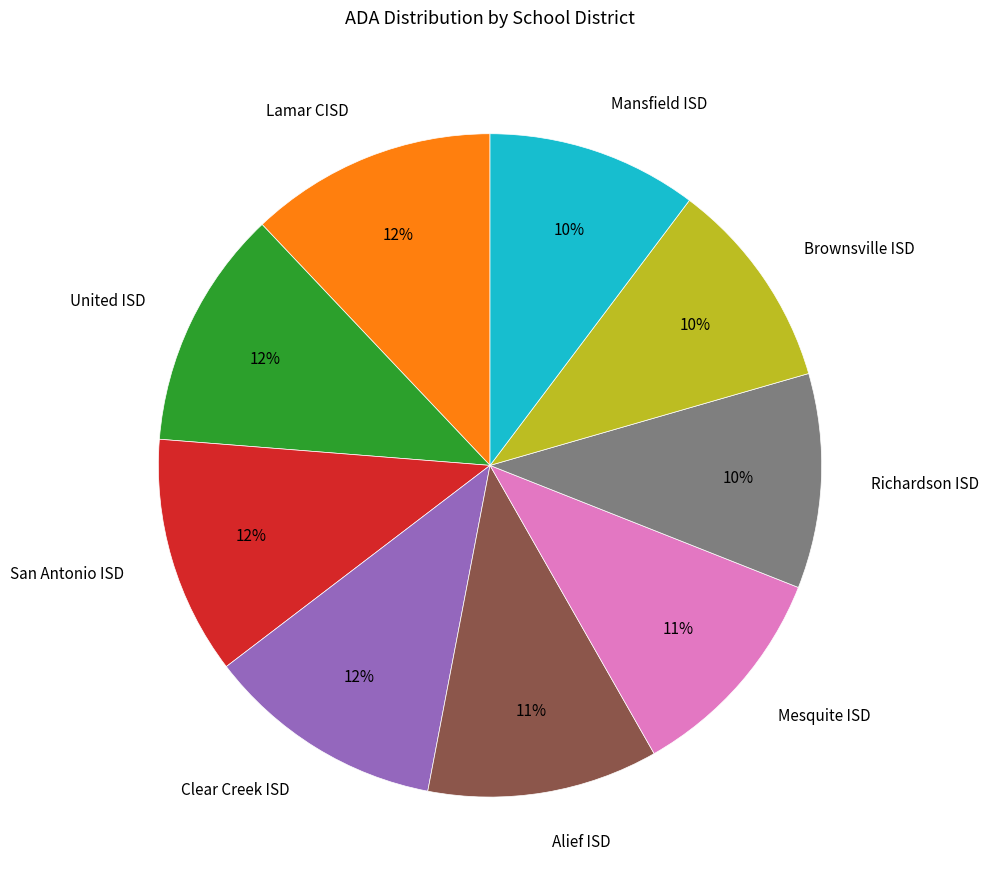

How many slices are in this pie chart?

9